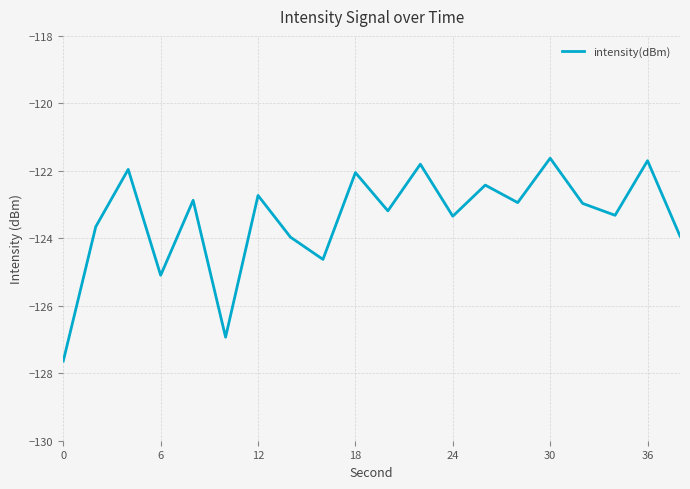

What is the difference between the maximum and minimum values?

6.0